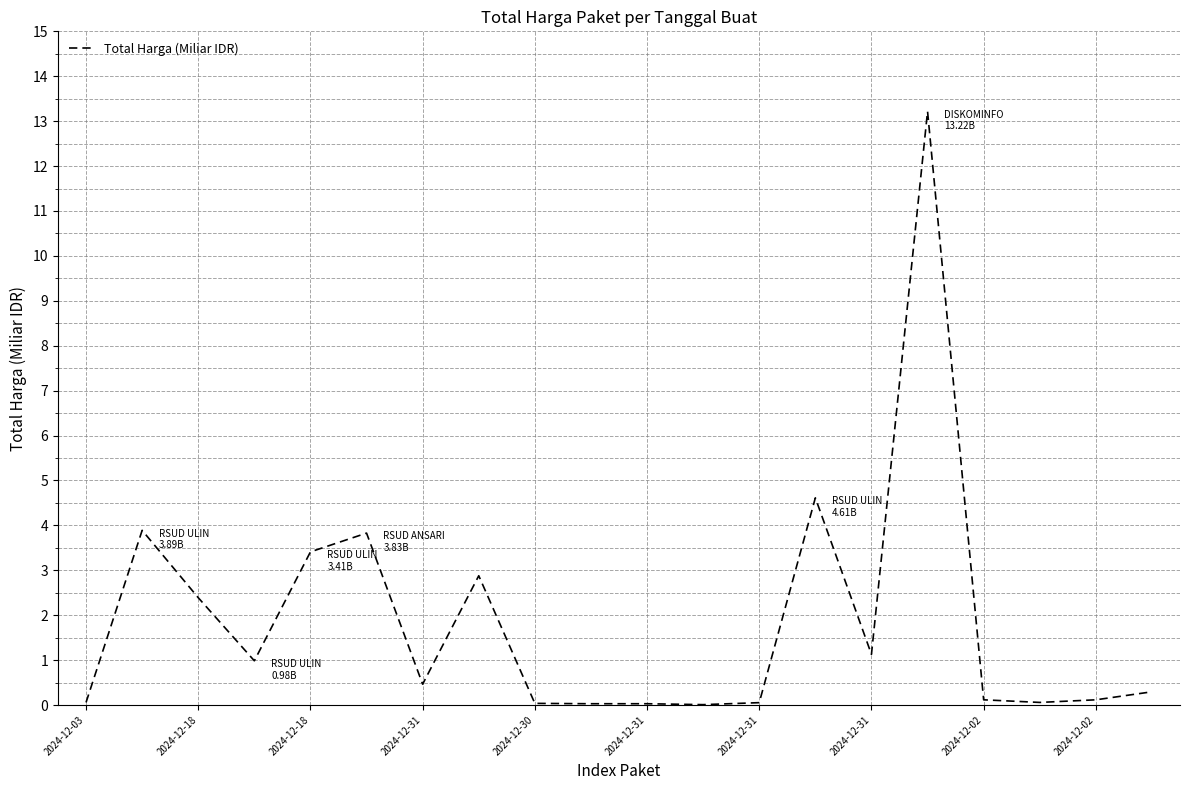

What is the greatest value displayed?

13.2